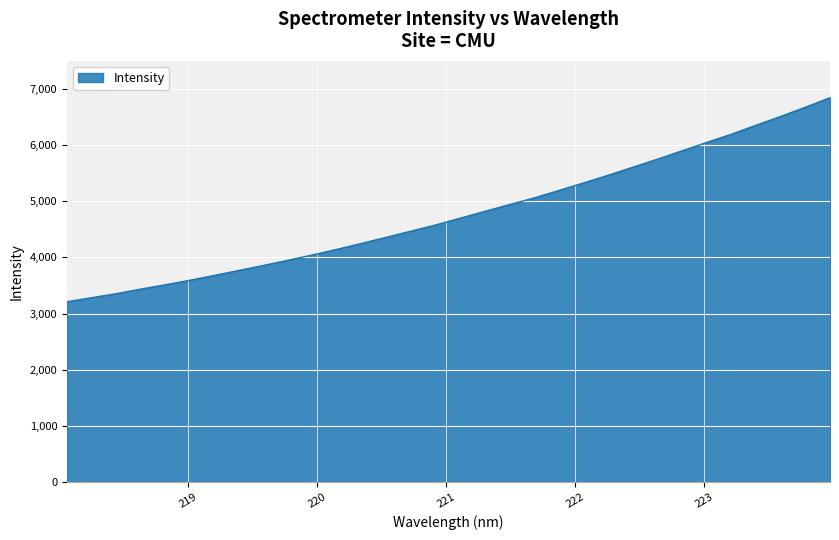

What is the difference between the maximum and minimum values?

3634.2